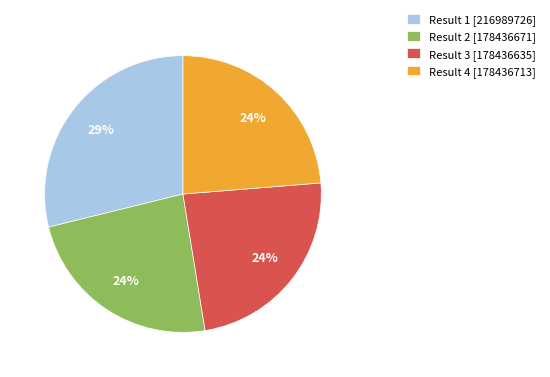

To the nearest percent, what percentage of the pie is Result 1?

29%